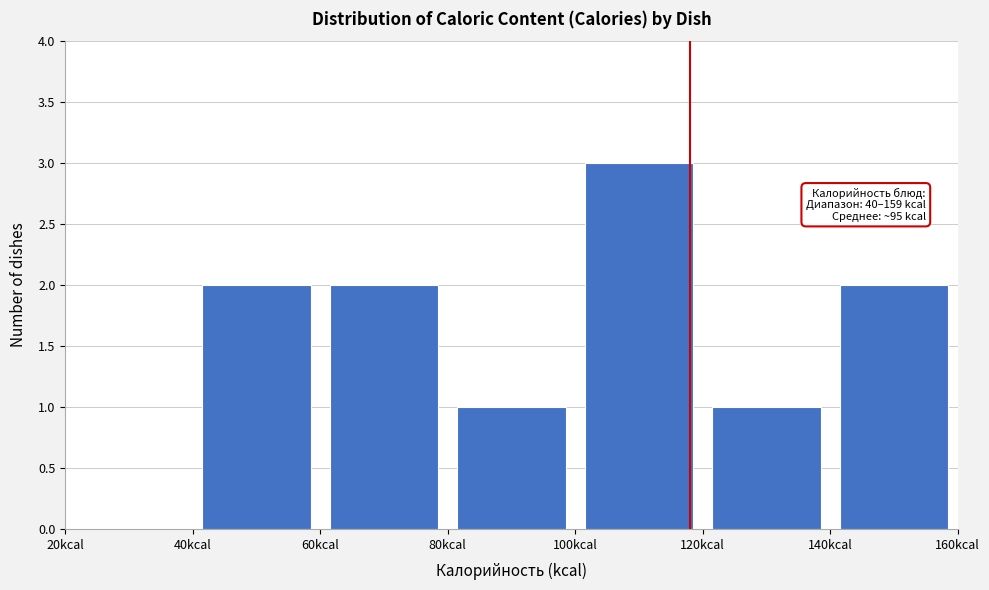

Over which range of the x-axis is the bar tallest?

100 to 120